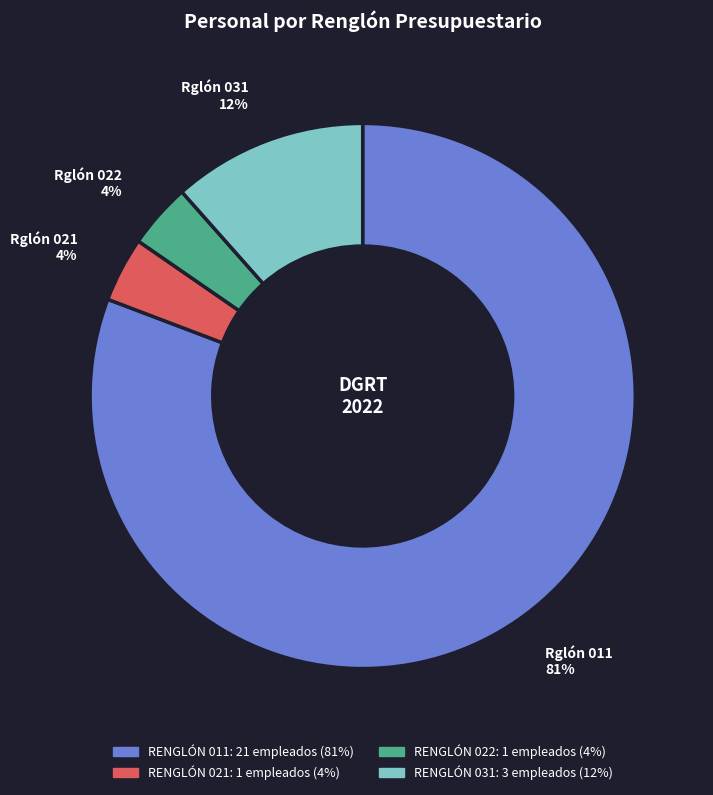

Is there any slice that represents more than half of the pie?

Yes